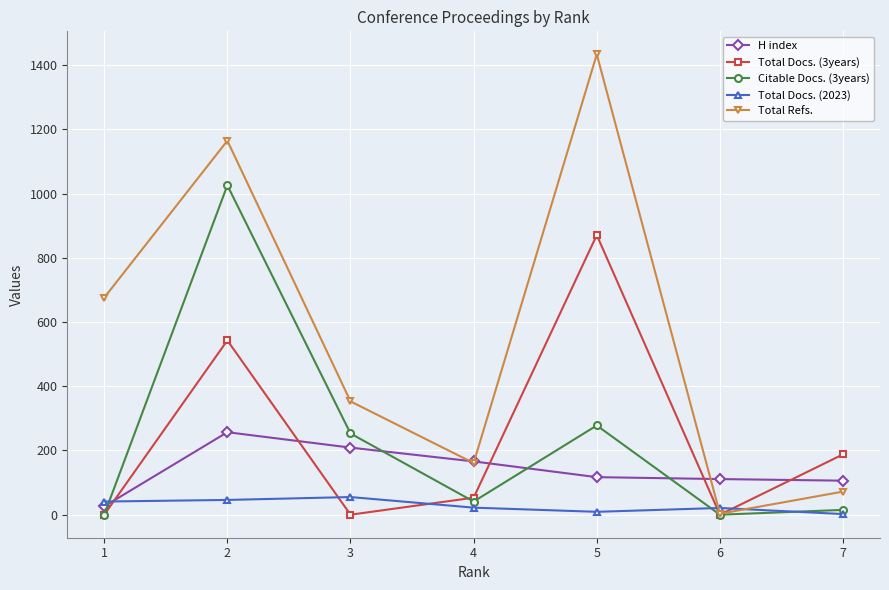

What is the maximum value for Total Docs. (2023)?

55